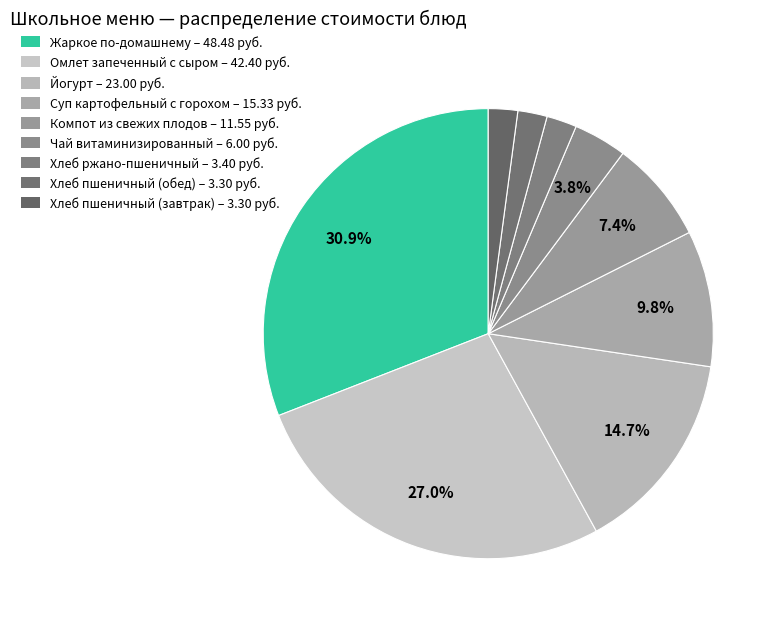

How many slices are in this pie chart?

9